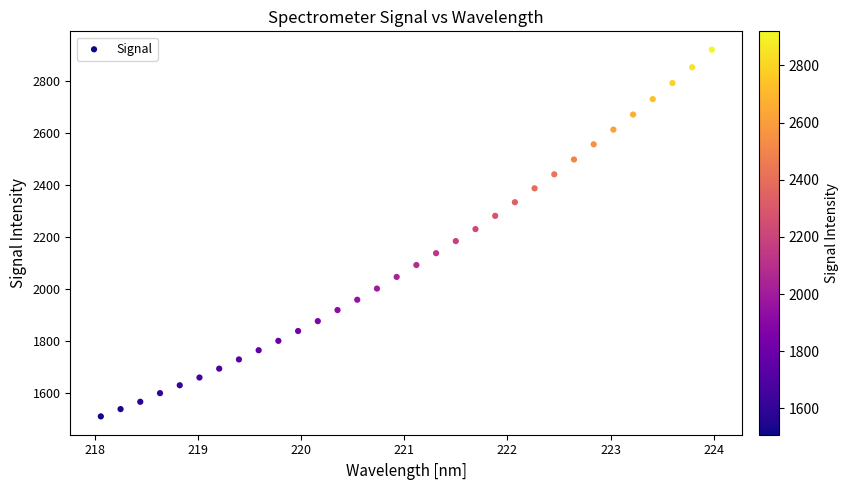

What is the range of X values (max minus min)?

5.9